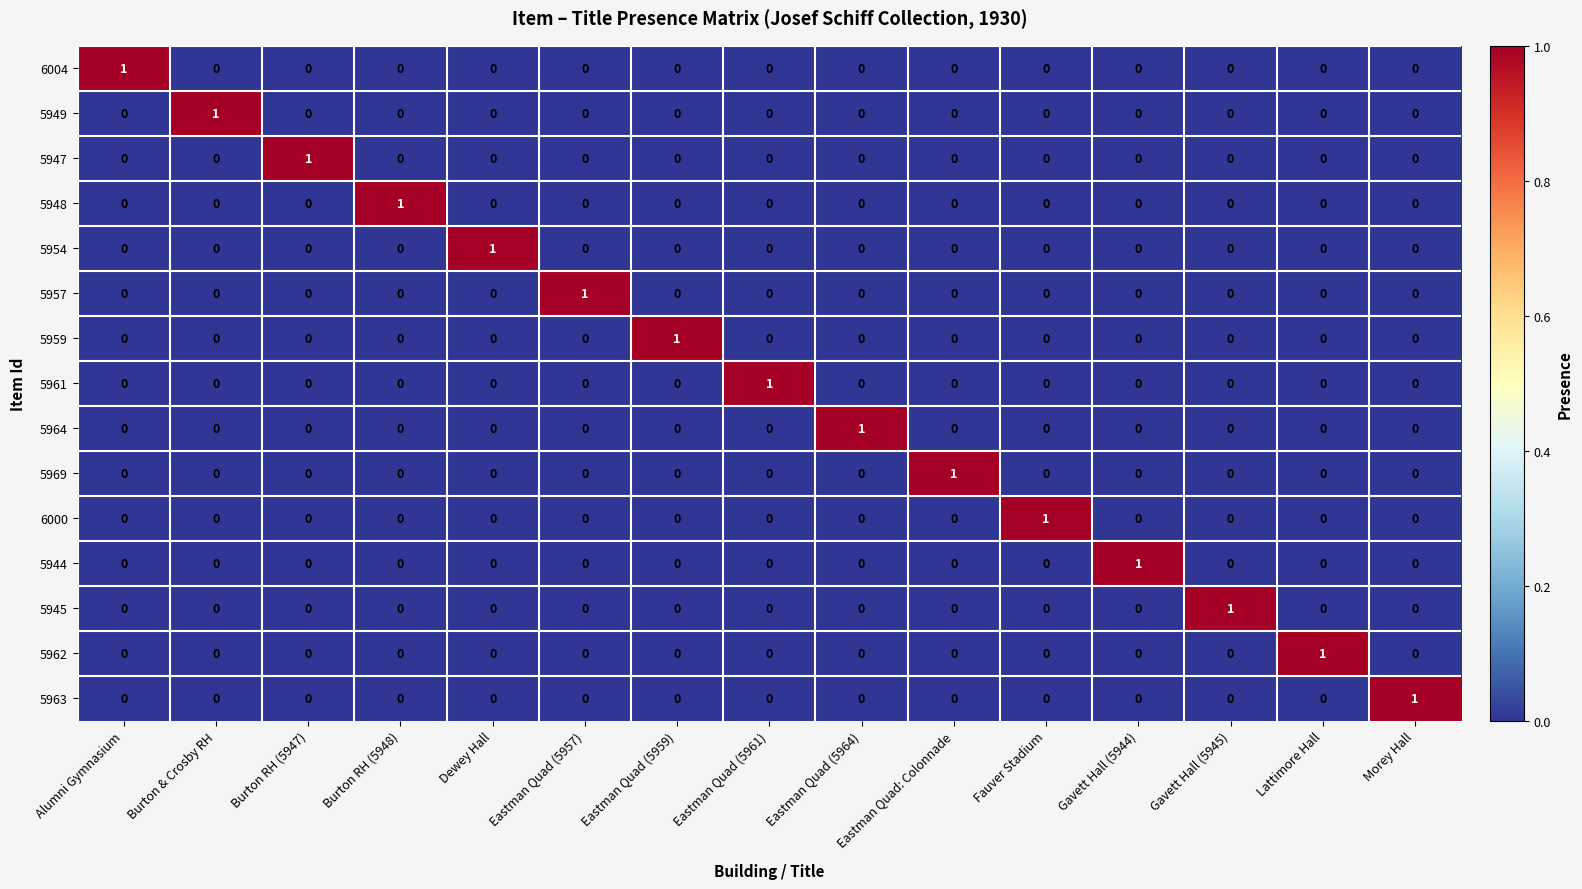

The 6000 series shows -1 at Alumni Gymnasium. True or false?

False